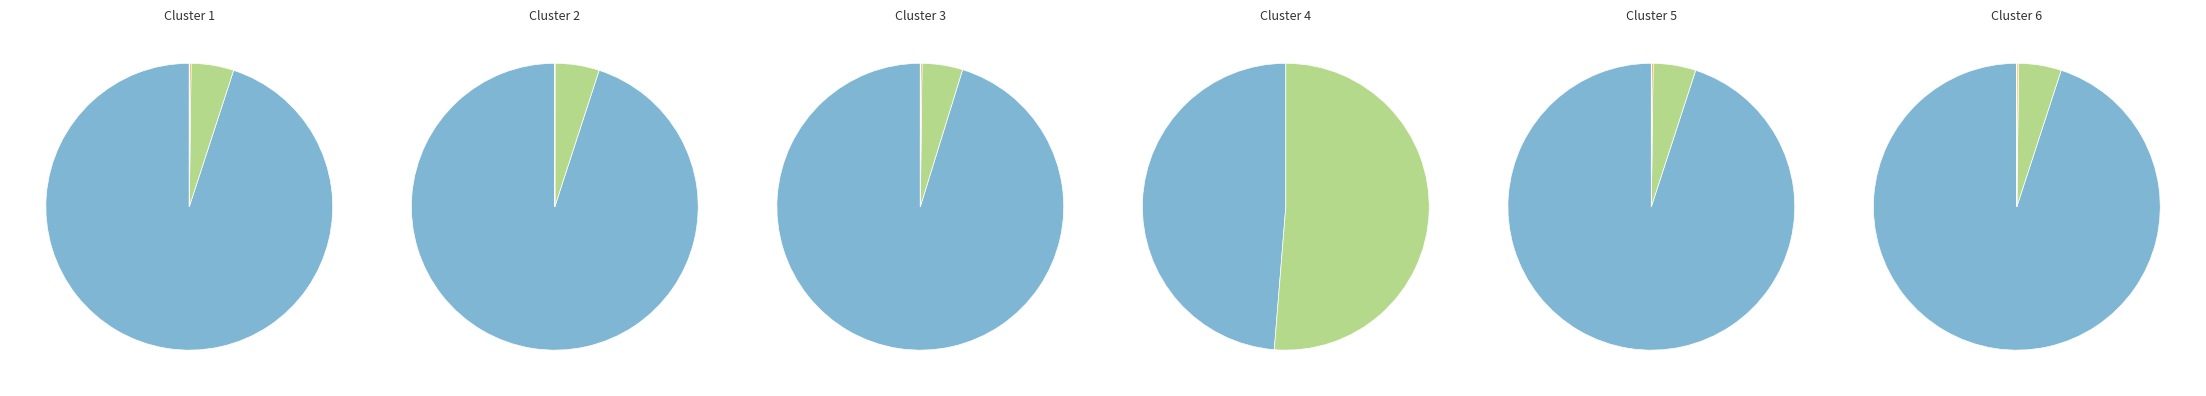

To the nearest percent, what percentage of the pie is Остаток на начало?

100%